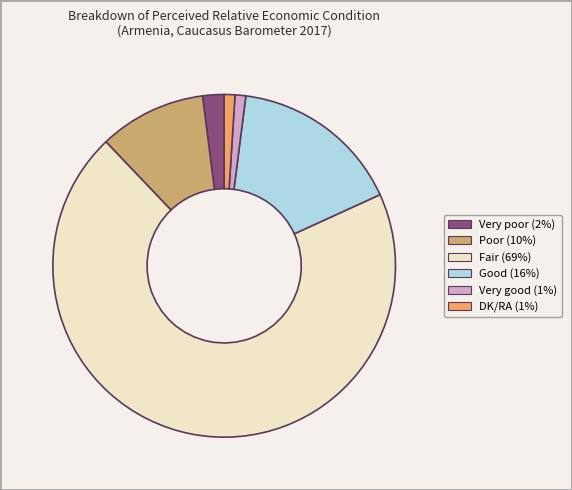

Combined, do Fair and Poor account for over 50%?

Yes